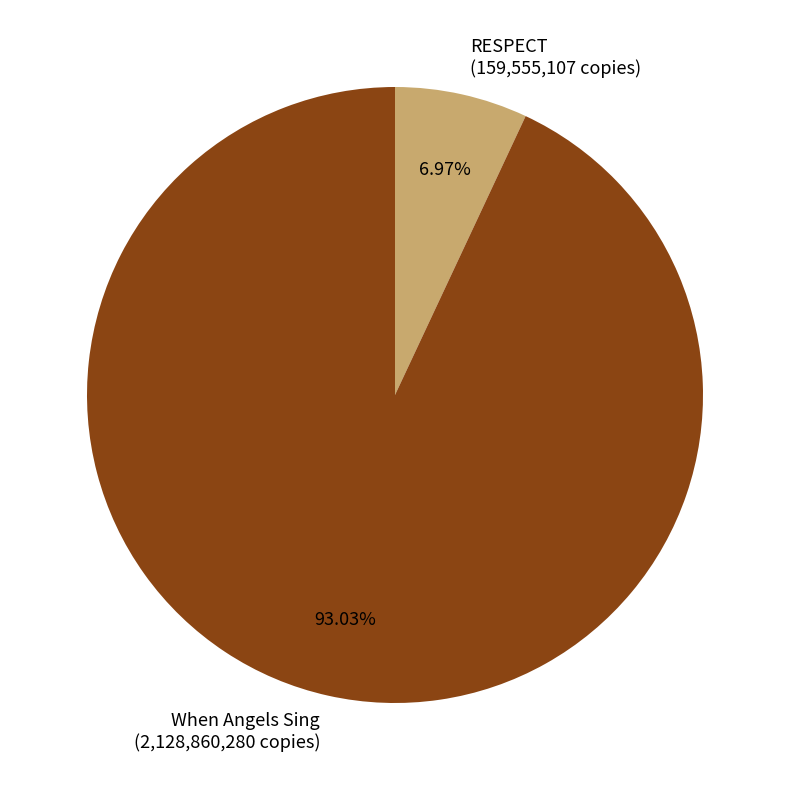

Do RESPECT and When Angels Sing together represent more than half of the pie?

Yes